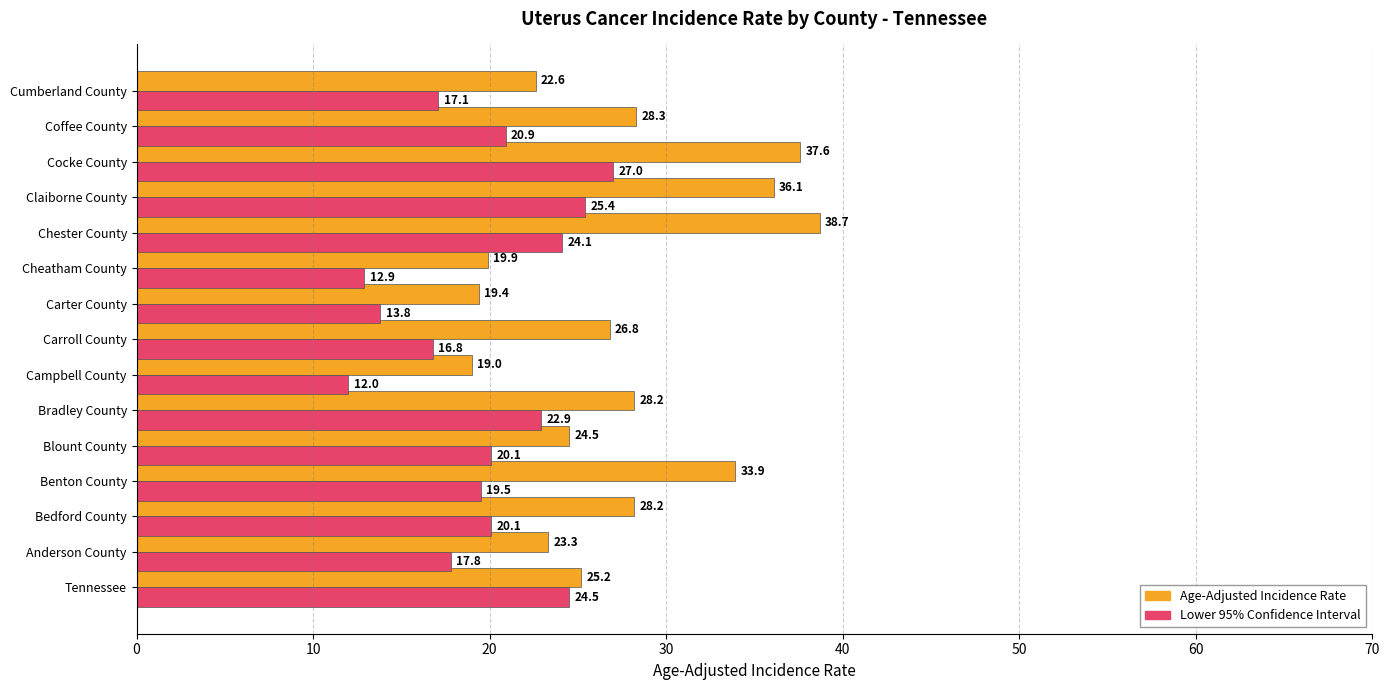

What is the total value across all series at Tennessee?

49.7